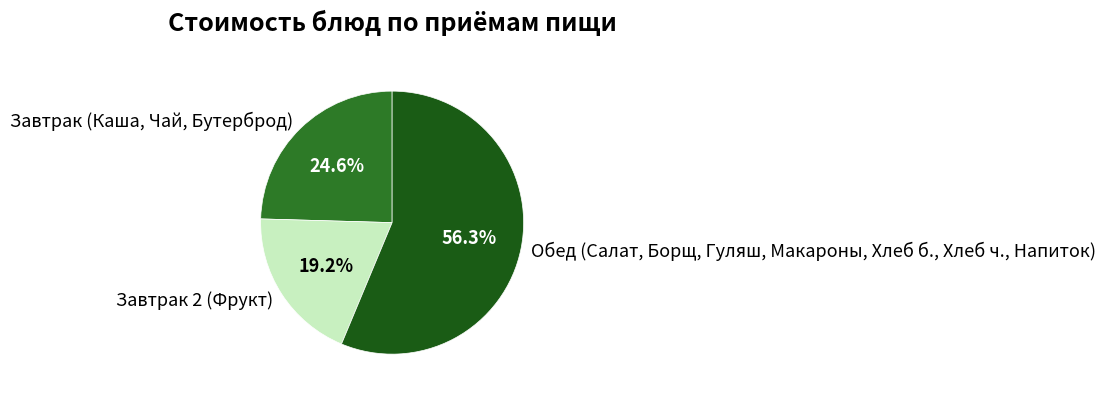

To the nearest percent, what is the difference between the largest and smallest slice percentages?

37%